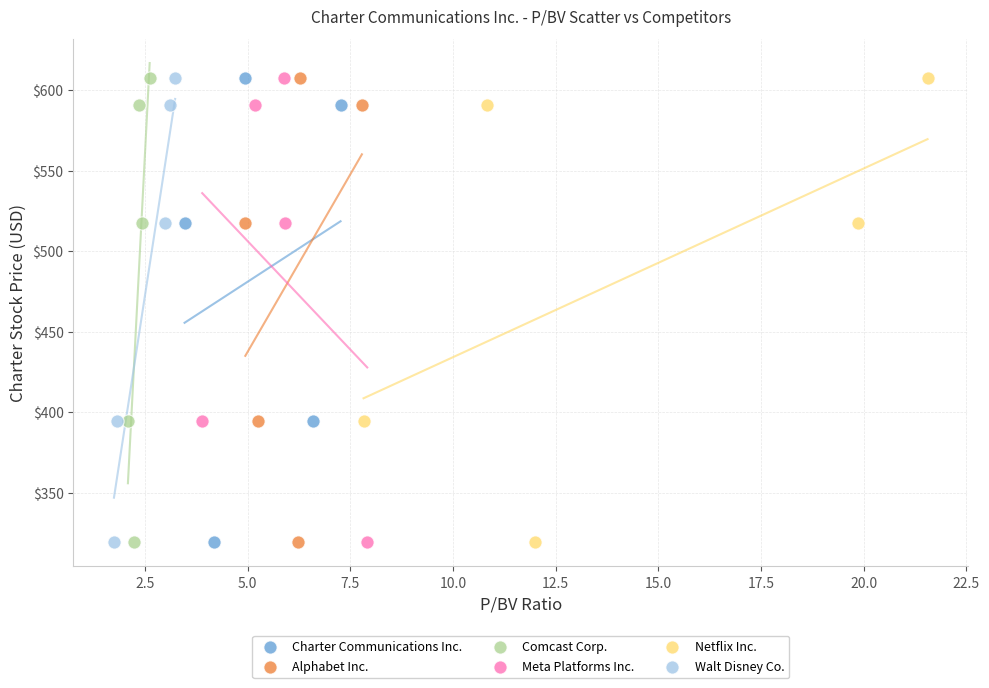

What are all the series names shown in the legend?

Charter Communications Inc., Alphabet Inc., Comcast Corp., Meta Platforms Inc., Netflix Inc., Walt Disney Co.